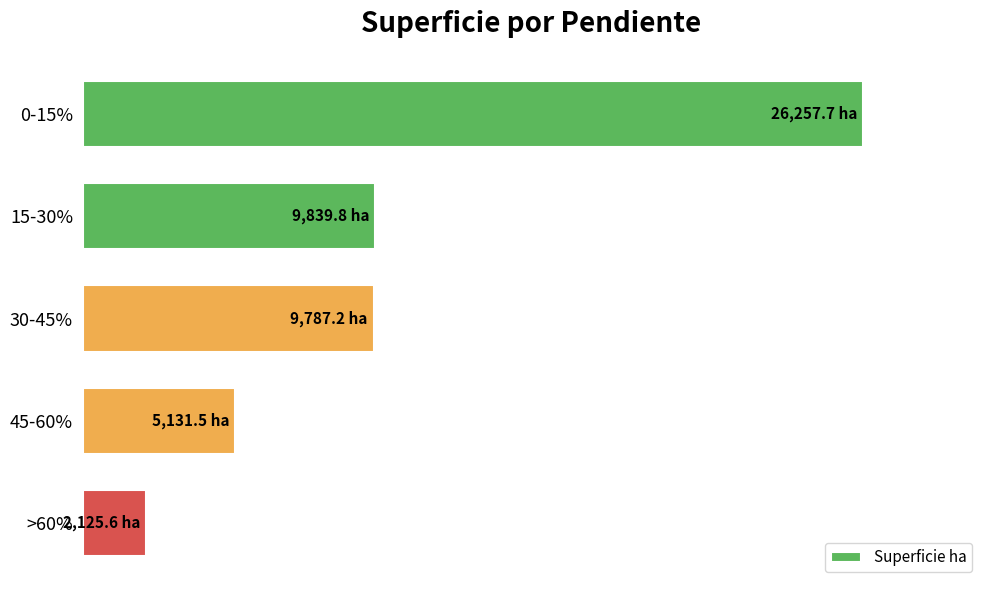

Are the bars grouped side by side (vs. stacked)?

No